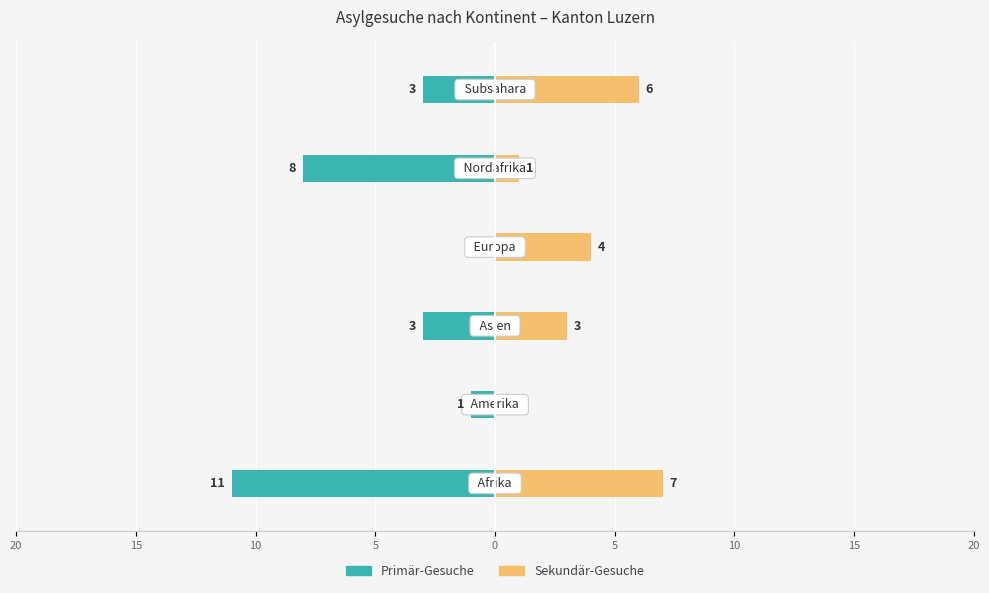

Is the value of Primär-Gesuche at 5 greater than the value of Sekundär-Gesuche at 5?

No